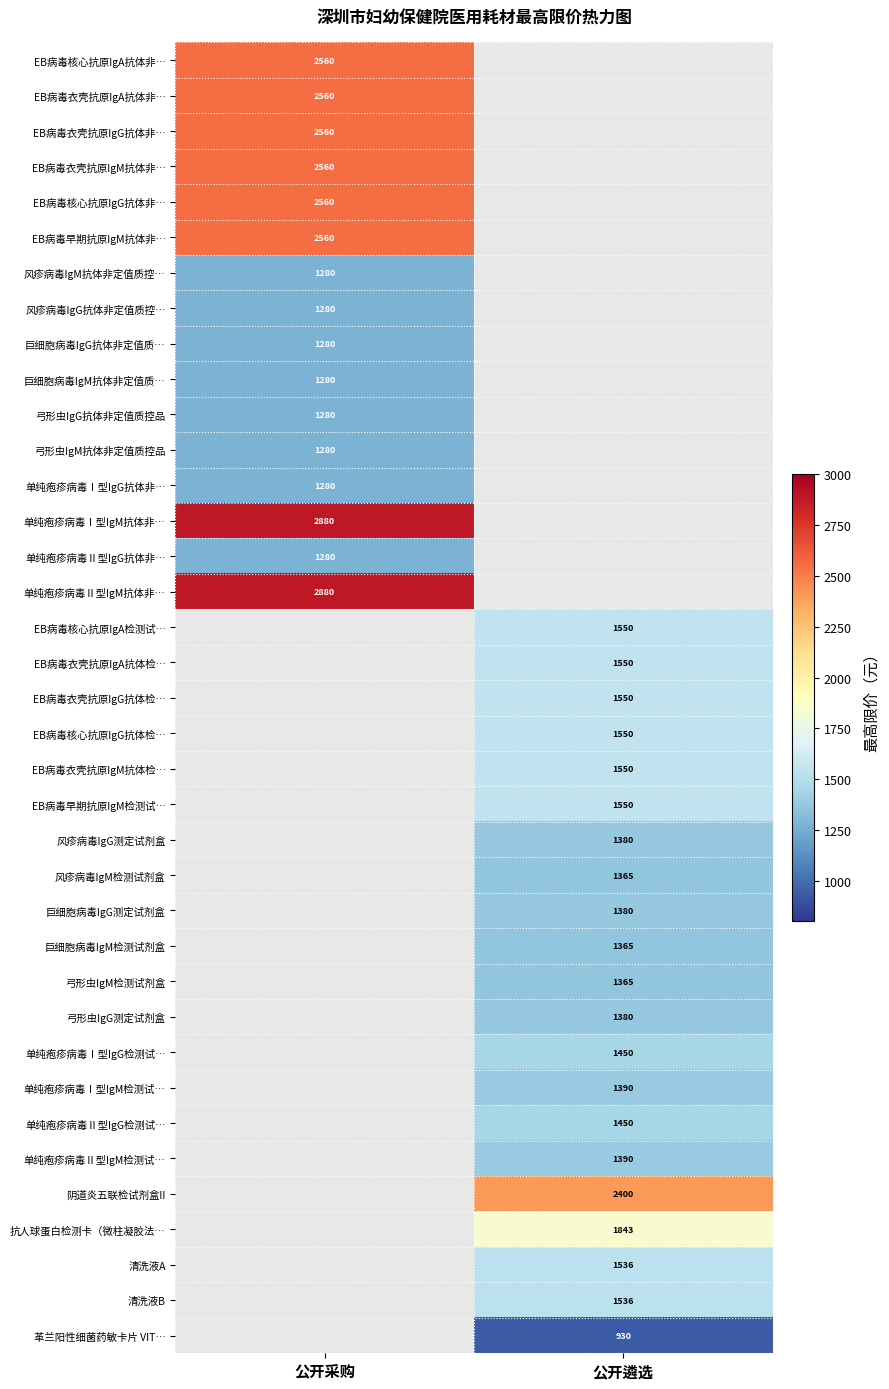

Is it true that EB病毒衣壳抗原IgG抗体非… equals 4468 at 公开采购?

False